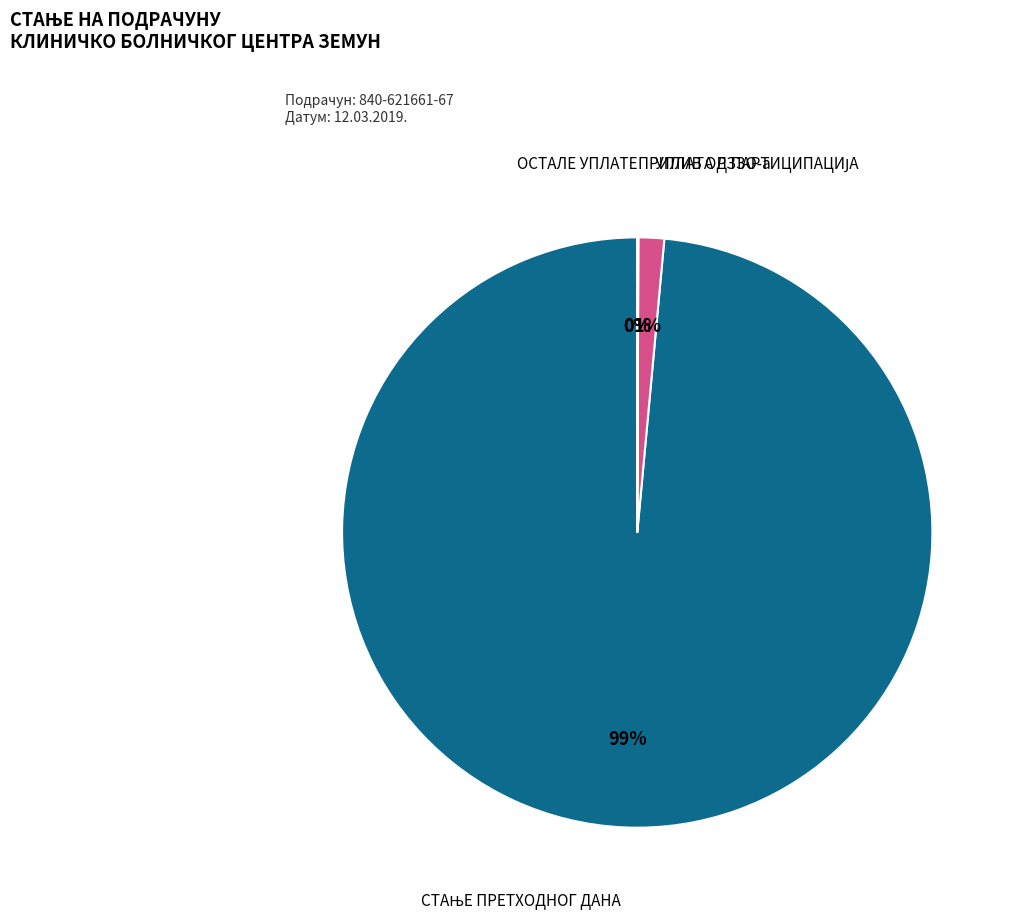

Which has a higher value, СТАЊЕ ПРЕТХОДНОГ ДАНА or ОСТАЛЕ УПЛАТЕ?

СТАЊЕ ПРЕТХОДНОГ ДАНА